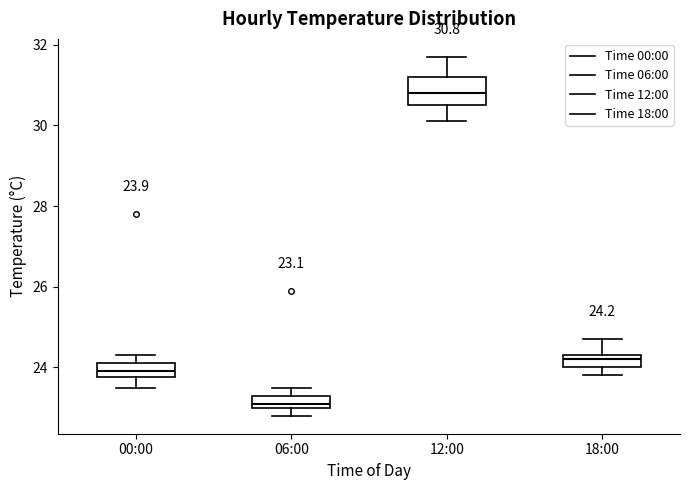

Which box has the highest median line?

12:00